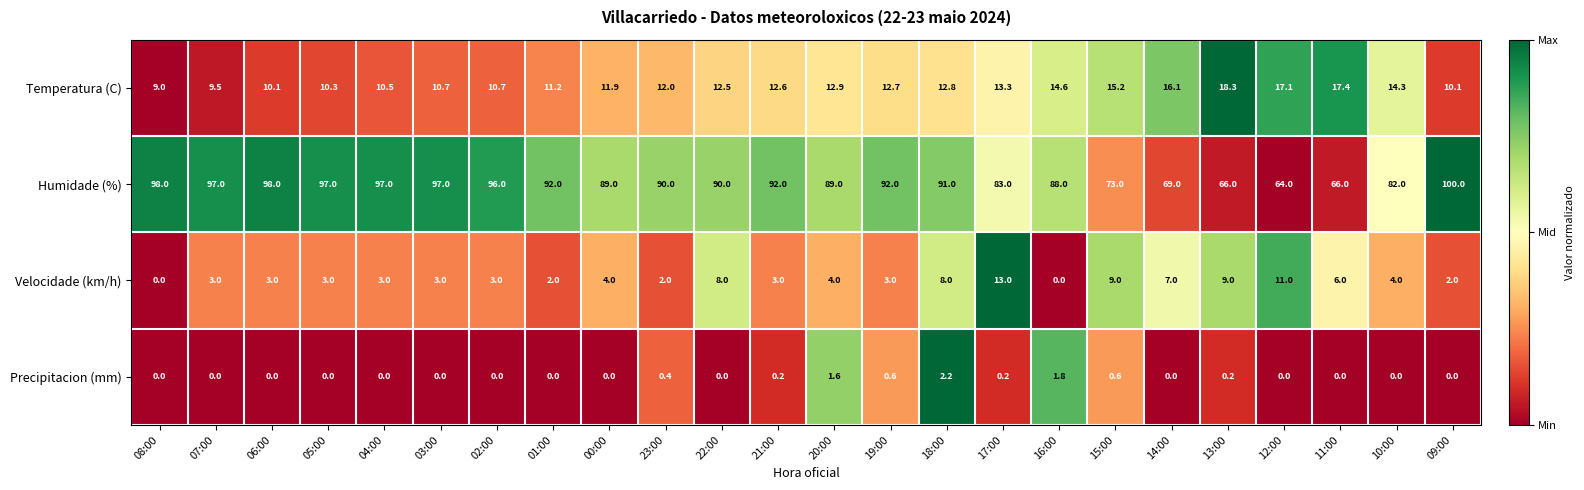

Which category has the highest value across all series?

09:00